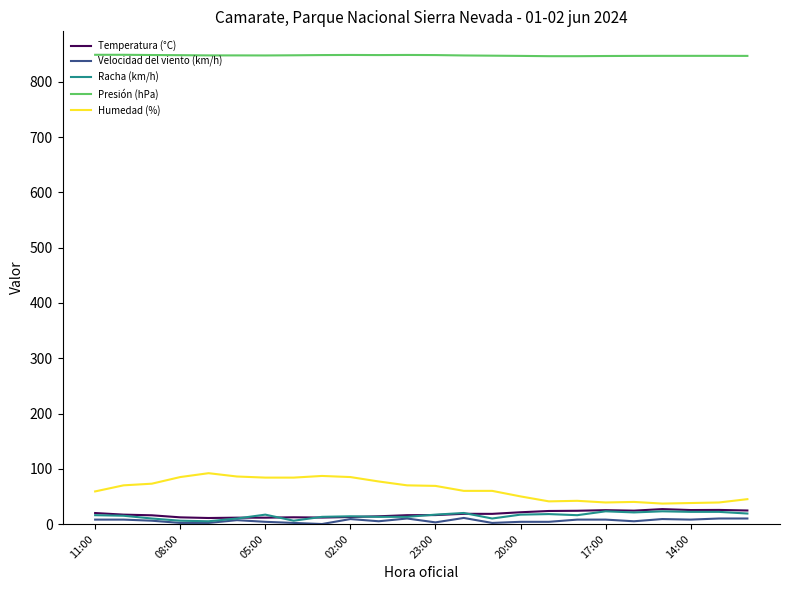

What is the maximum value shown in the chart?

849.1